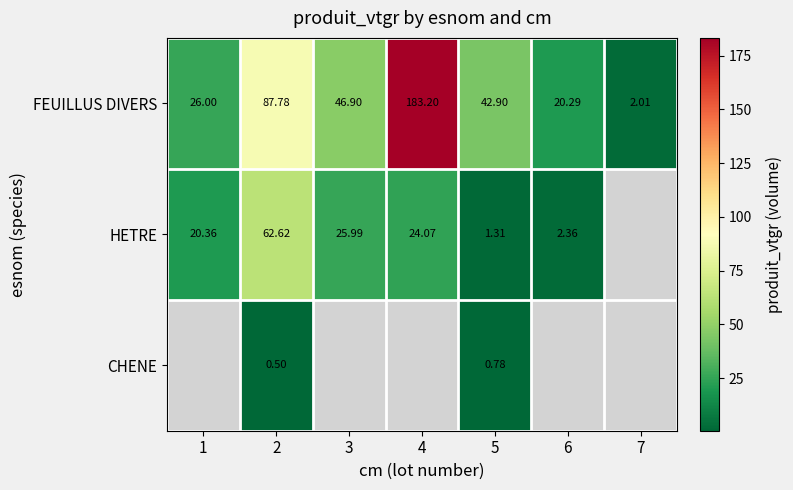

At 2, list the series in order from largest to smallest.

FEUILLUS DIVERS, HETRE, CHENE